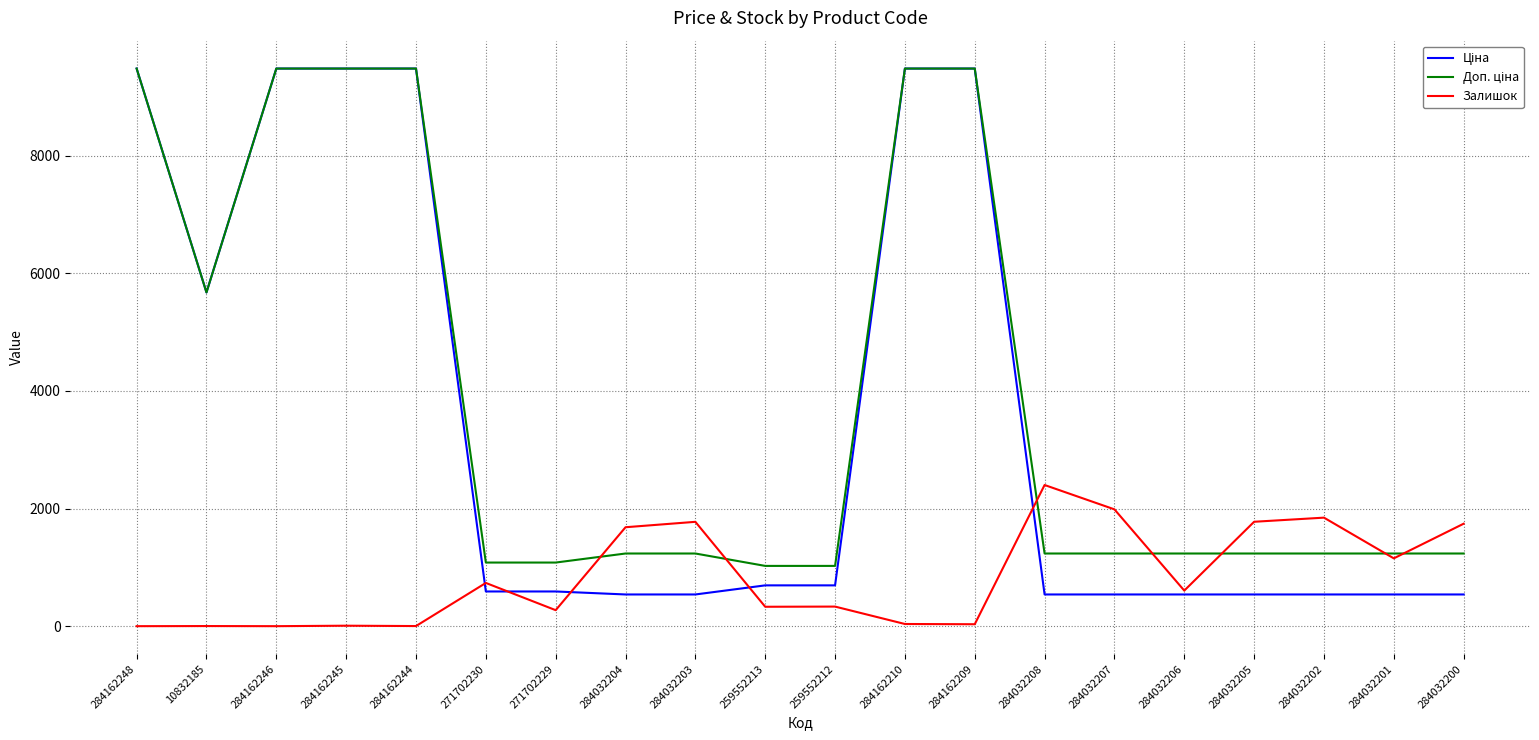

The value of Залишок at 284162209 is 33.0. True or false?

True